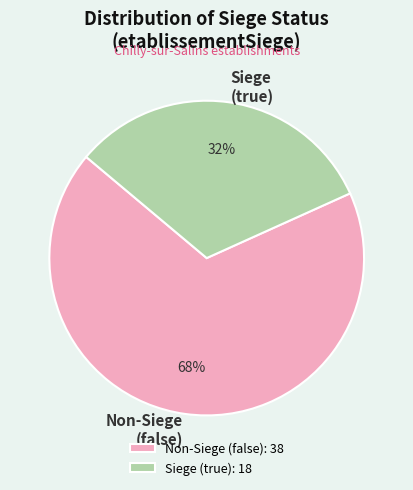

The Siege (true) slice represents 27% of the pie. True or false?

False